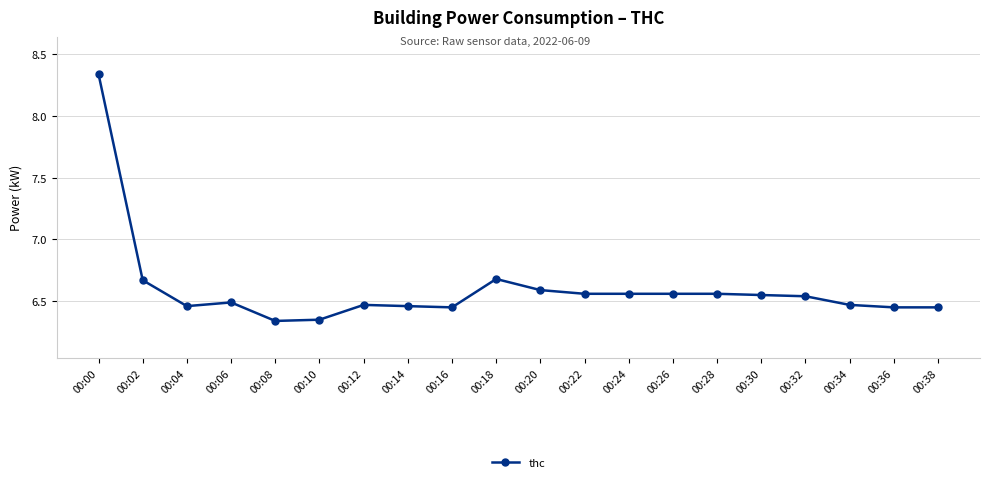

Does the chart have visible grid lines?

Yes